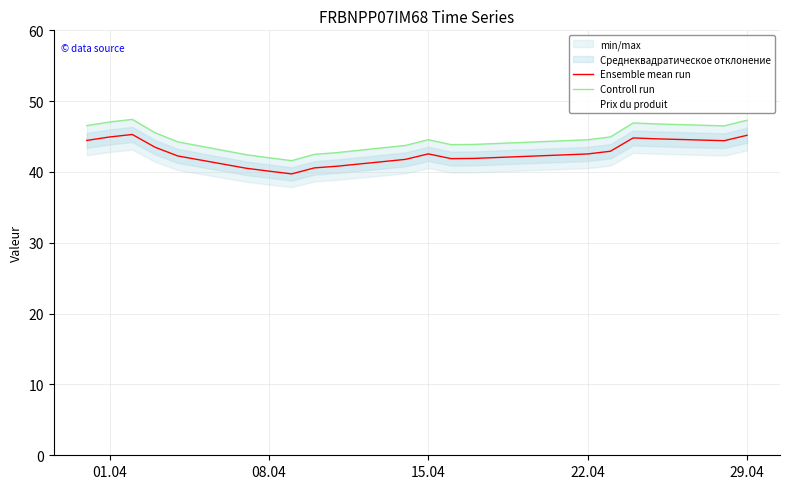

Does the chart display data point markers on the line(s)?

No